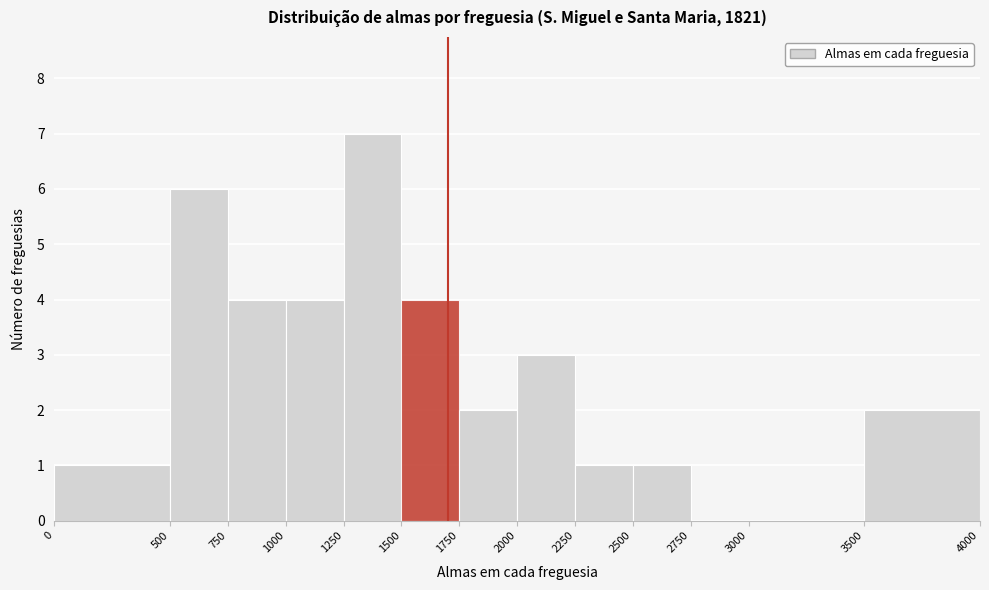

Reading left to right, list every bar in this chart as the range it spans on the x-axis followed by its height. The values are not printed on the chart, so give them approximately, as read against the axis.

0 to 500: 1
500 to 750: 6
750 to 1000: 4
1000 to 1250: 4
1250 to 1500: 7
1500 to 1750: 4
1750 to 2000: 2
2000 to 2250: 3
2250 to 2500: 1
2500 to 2750: 1
2750 to 3000: 0
3000 to 3500: 0
3500 to 4000: 2